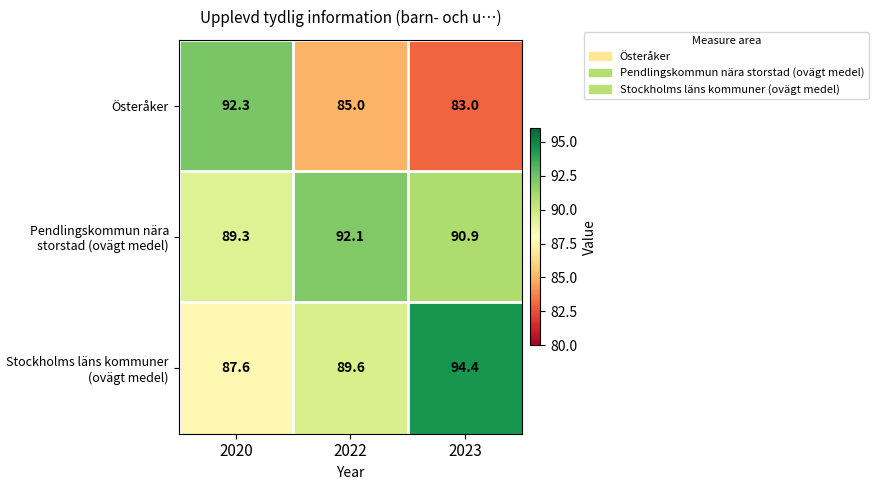

What is the smallest value displayed?

83.0